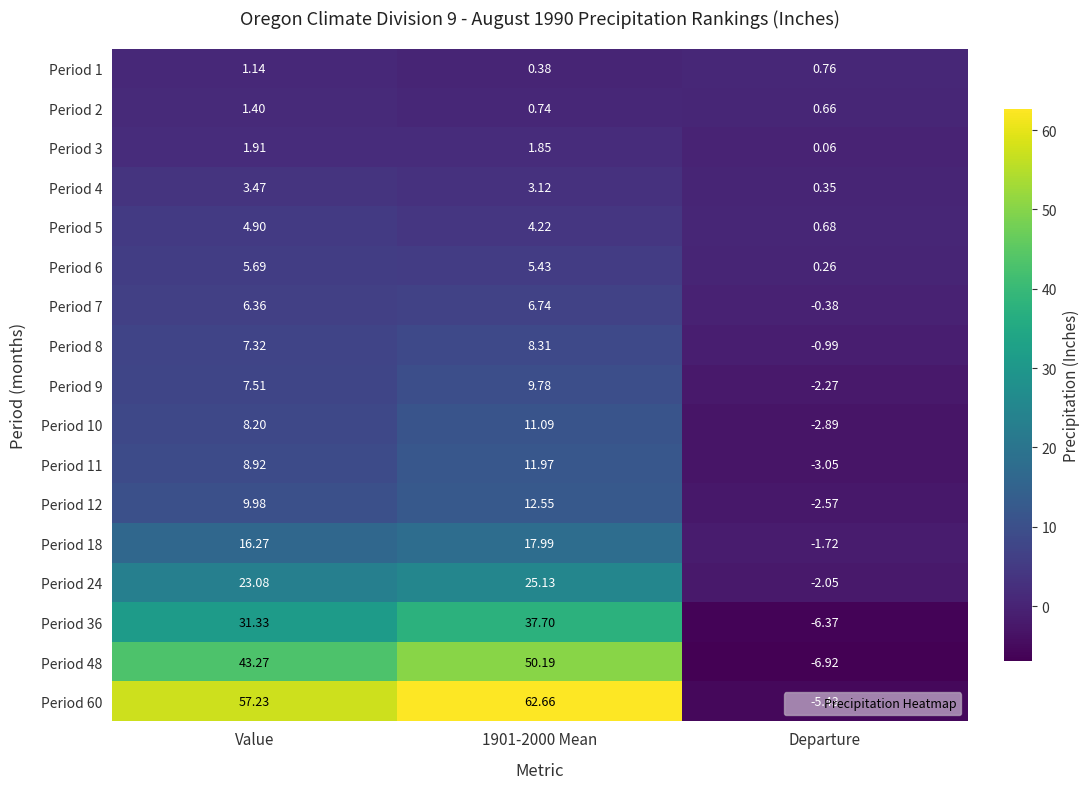

Between 1901-2000 Mean and Departure, which series saw the biggest shift?

Period 60